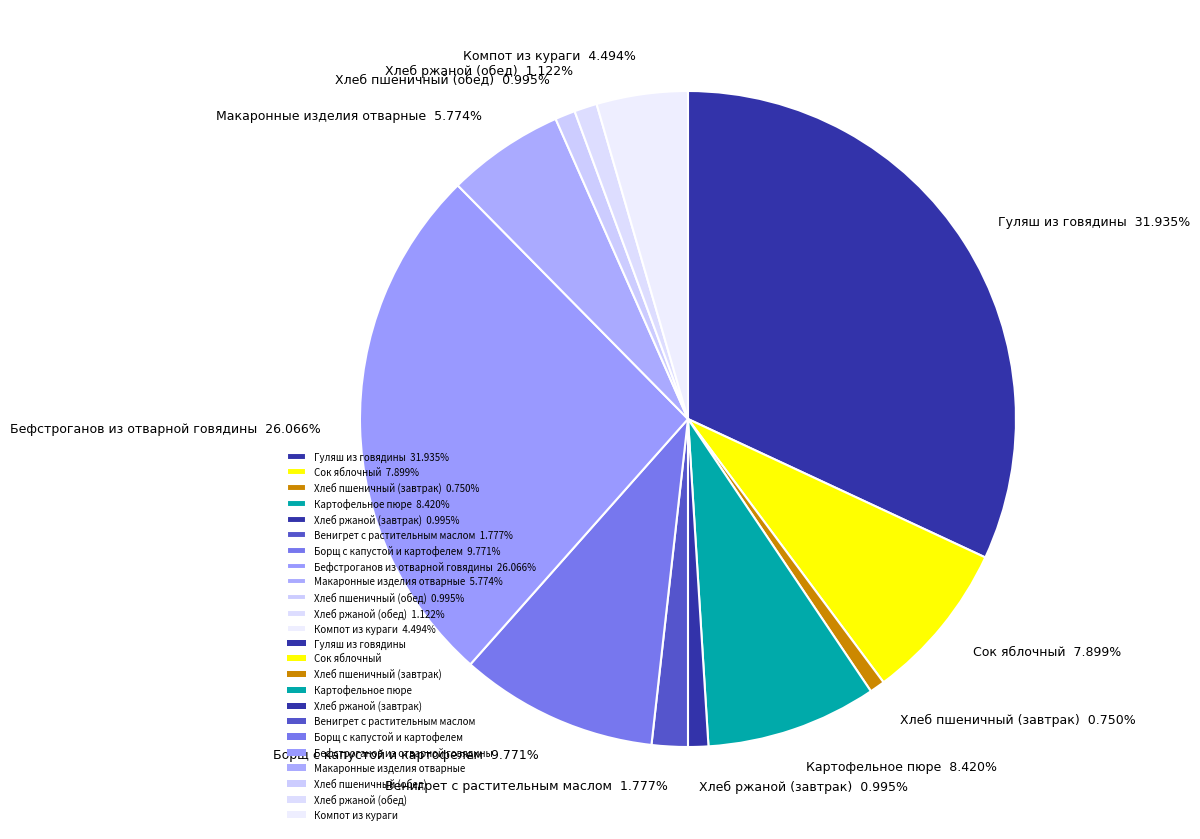

How many segments does this pie chart have?

12